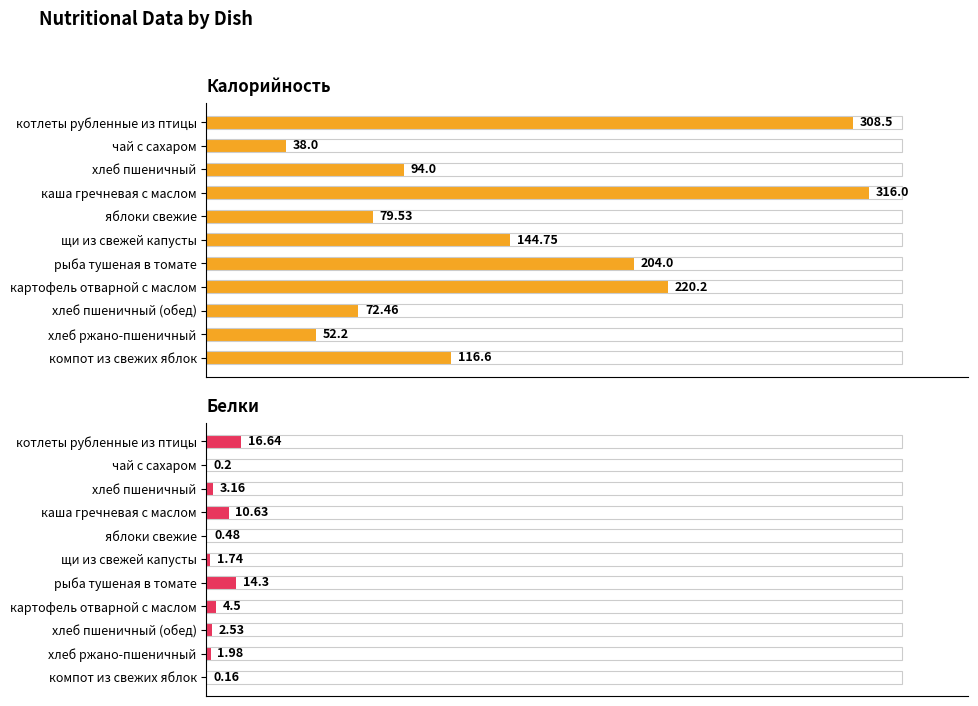

What is the greatest value displayed?

316.0